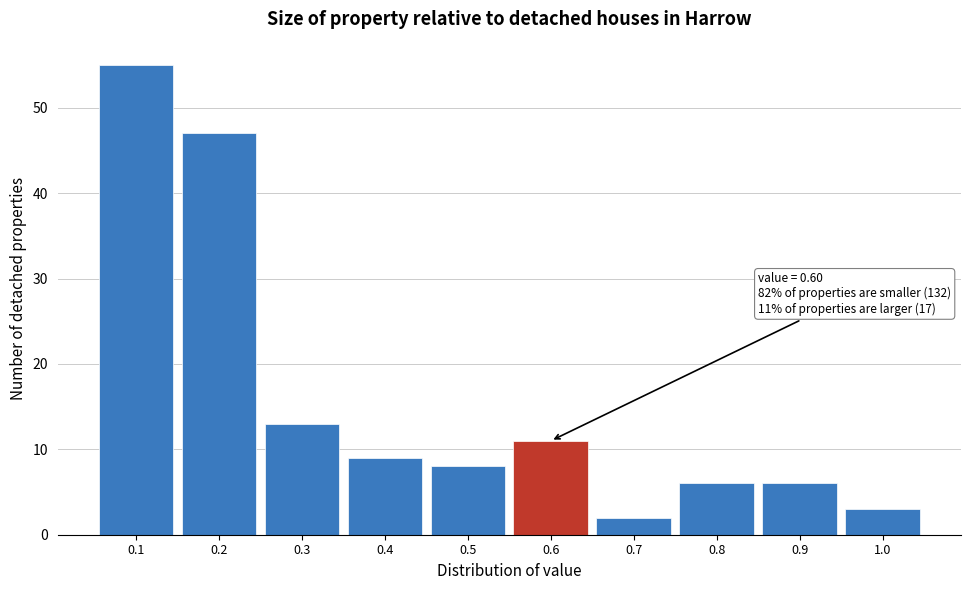

Which range on the x-axis has the tallest bar?

0.05 to 0.15